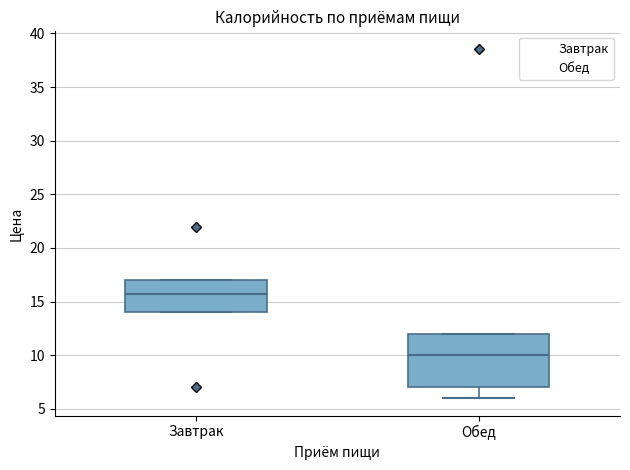

Which box's median line is the lowest?

Обед